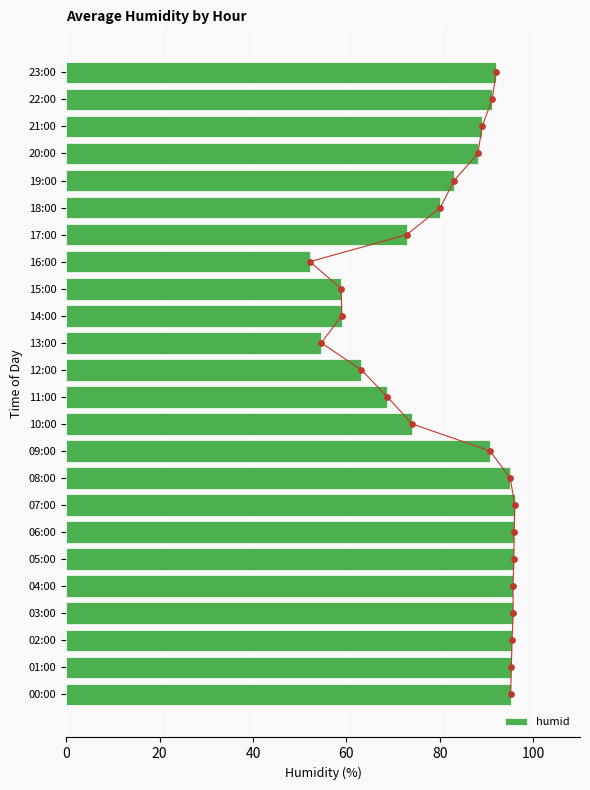

The value of humid at 00:00 is 128.8. True or false?

False